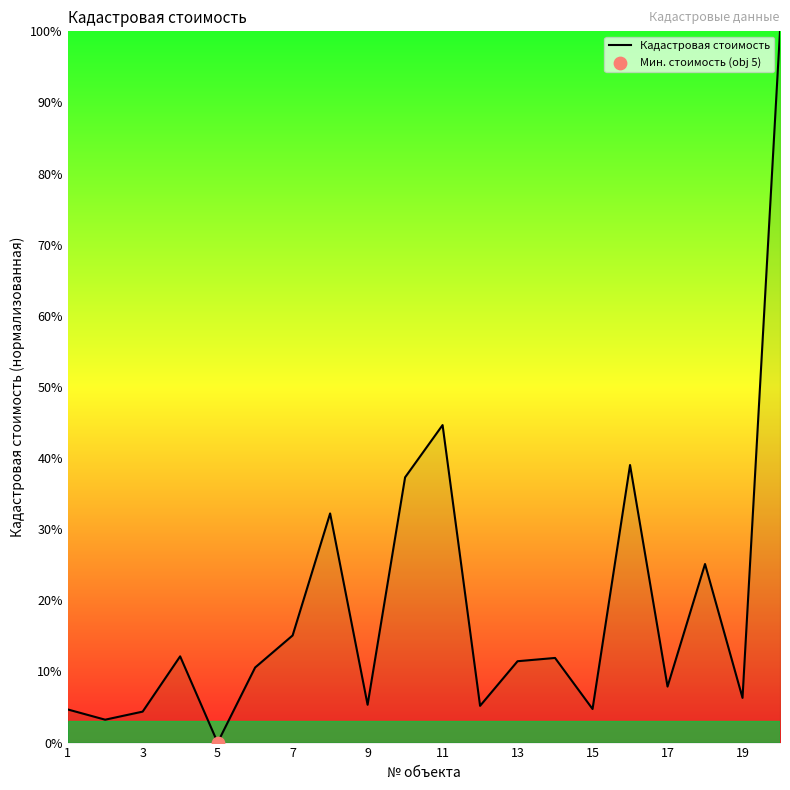

What is the greatest value displayed?

100.0